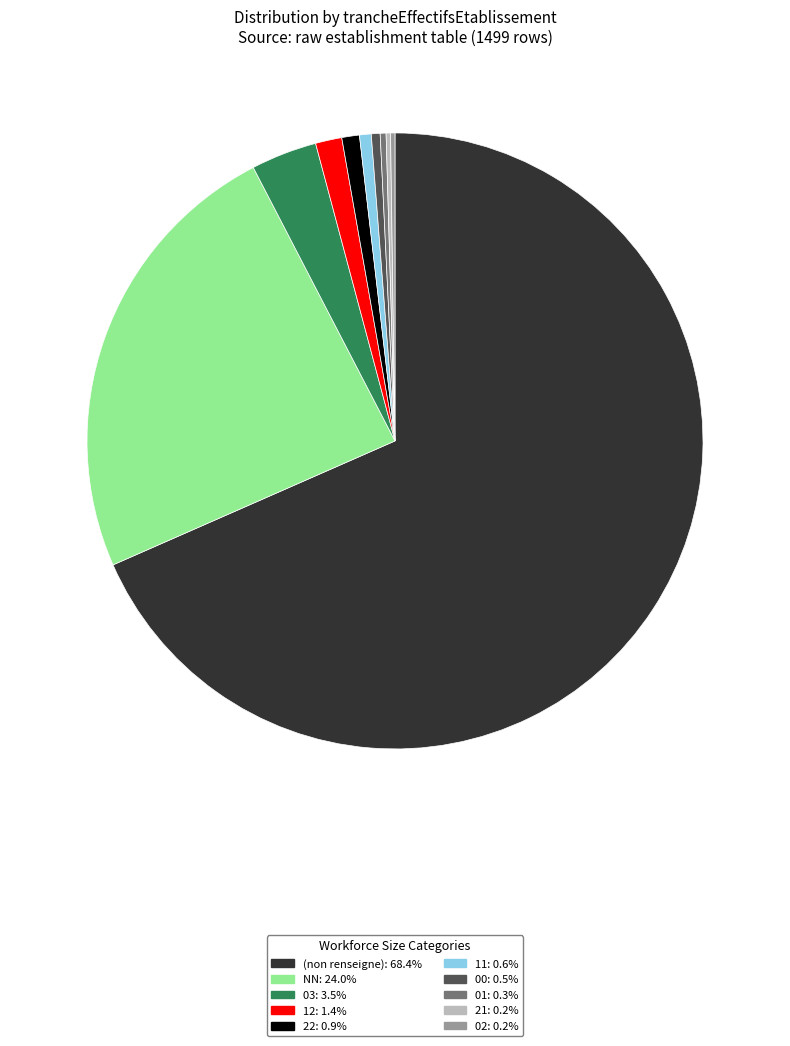

Combined, do (non renseigne): 68.4% and 11: 0.6% account for over 50%?

Yes